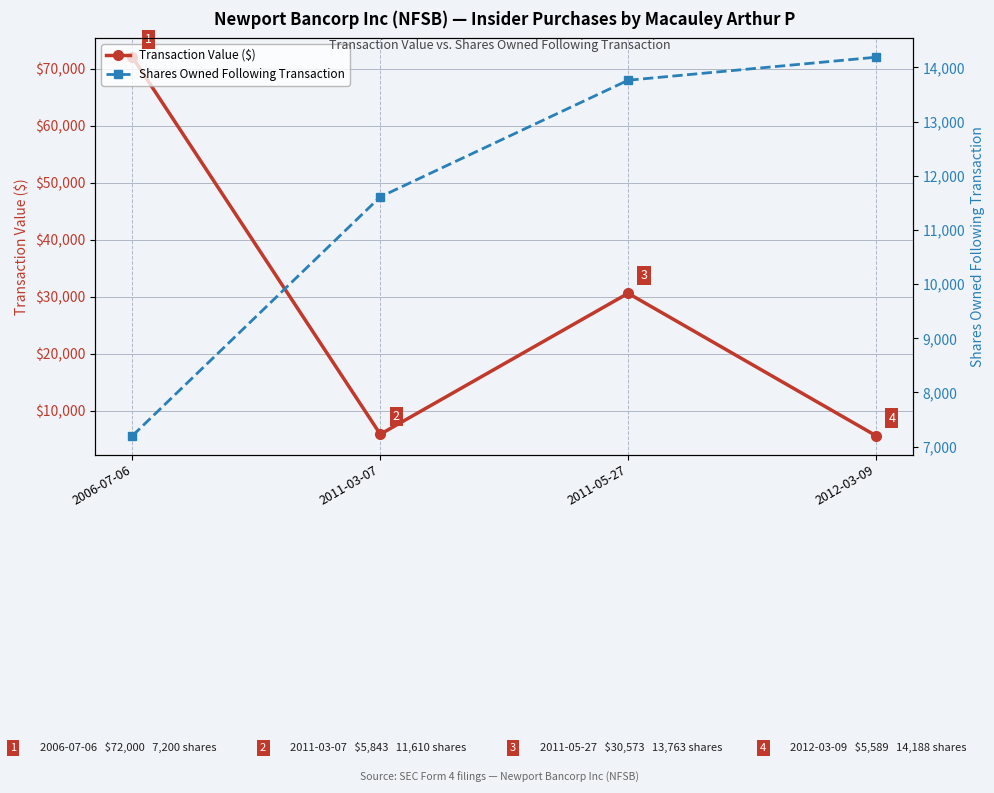

True or false: Transaction Value ($) has a value of 50464 at 2011-05-27.

False